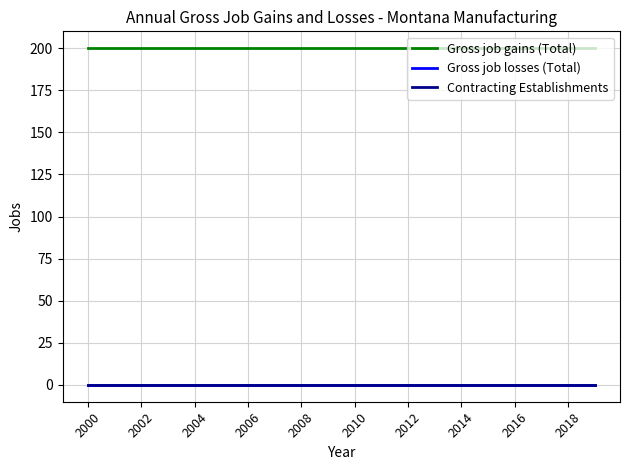

Reading left to right, extract all data points from this chart.

Gross job gains (Total): 200	200	200	200	200	200	200	200	200	200	200	200	200	200	200	200	200	200	200	200
Gross job losses (Total): 0	0	0	0	0	0	0	0	0	0	0	0	0	0	0	0	0	0	0	0
Contracting Establishments: 0	0	0	0	0	0	0	0	0	0	0	0	0	0	0	0	0	0	0	0